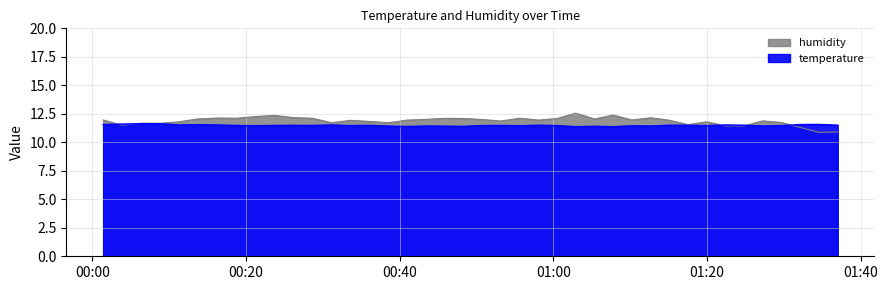

How many intersections are there between humidity and temperature?

5